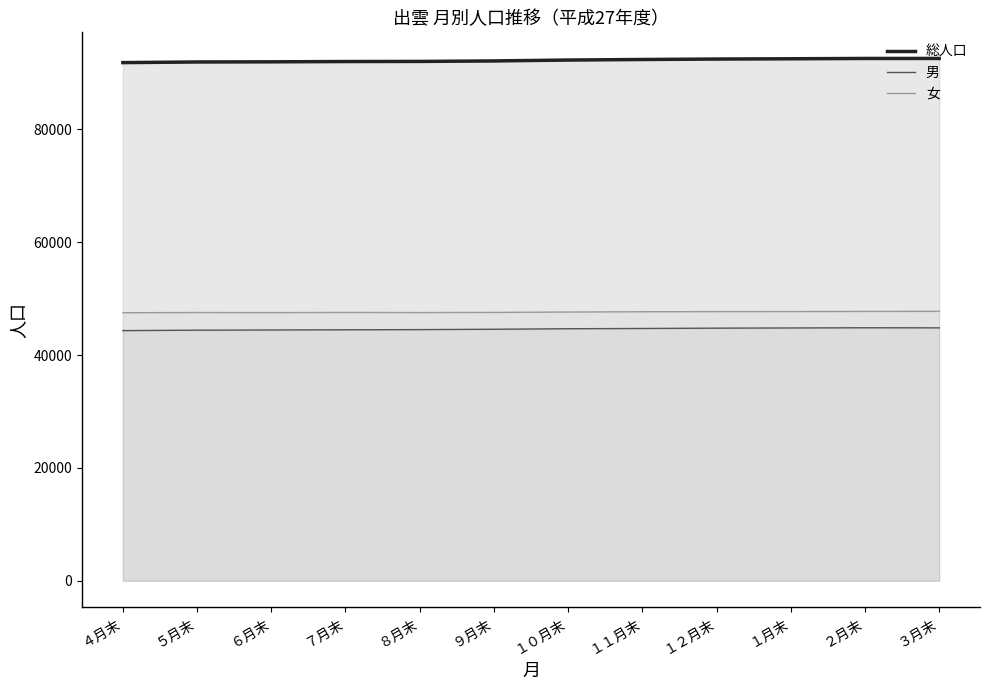

Does the chart display data point markers on the line(s)?

No